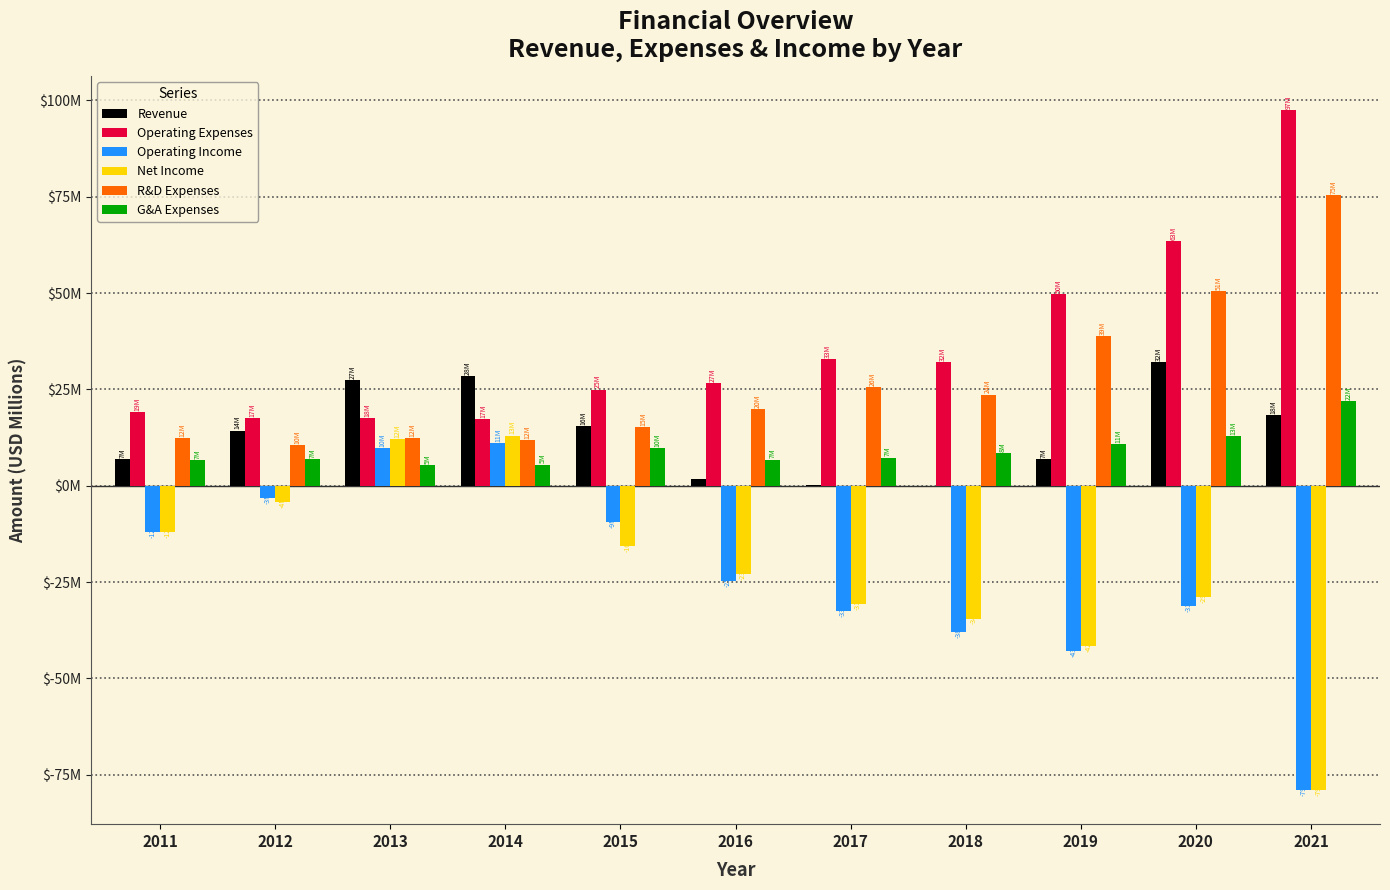

What are all the series names shown in the legend?

Revenue, Operating Expenses, Operating Income, Net Income, R&D Expenses, G&A Expenses